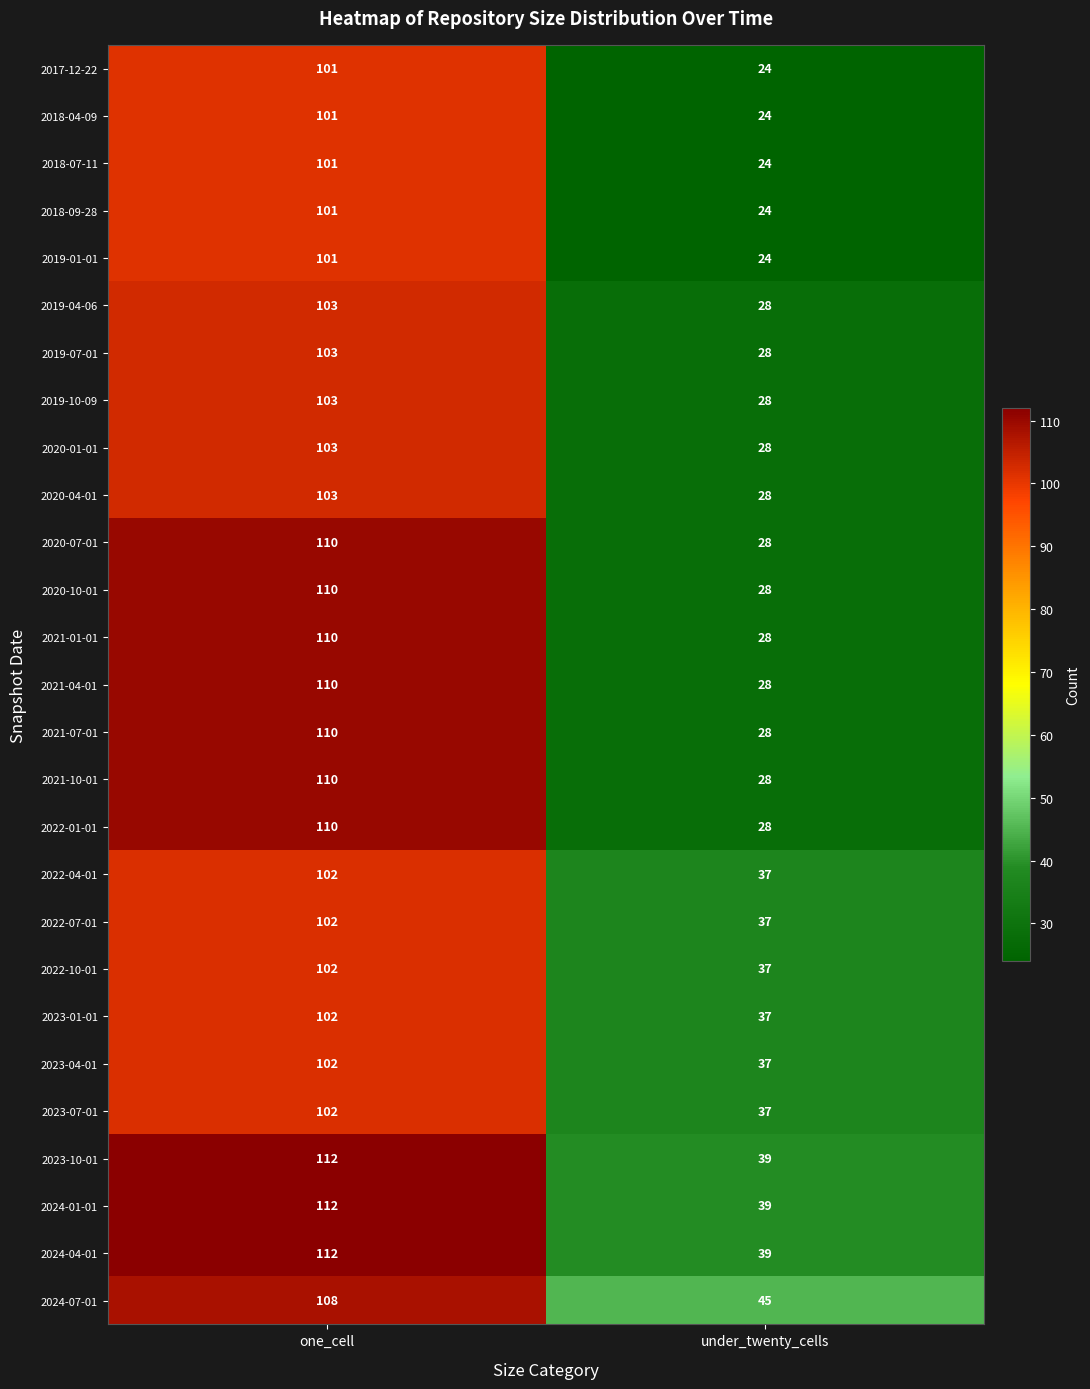

What is the smallest value displayed?

24